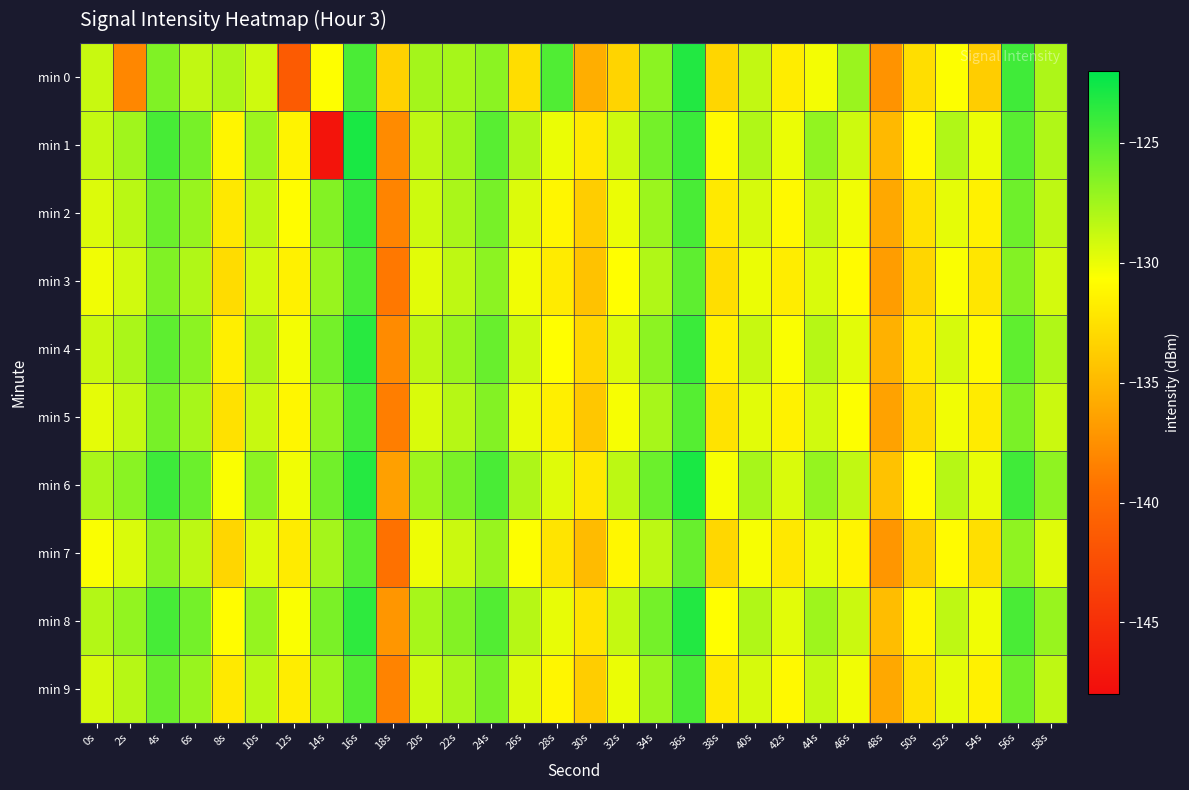

Which series has the widest spread of values?

min 1